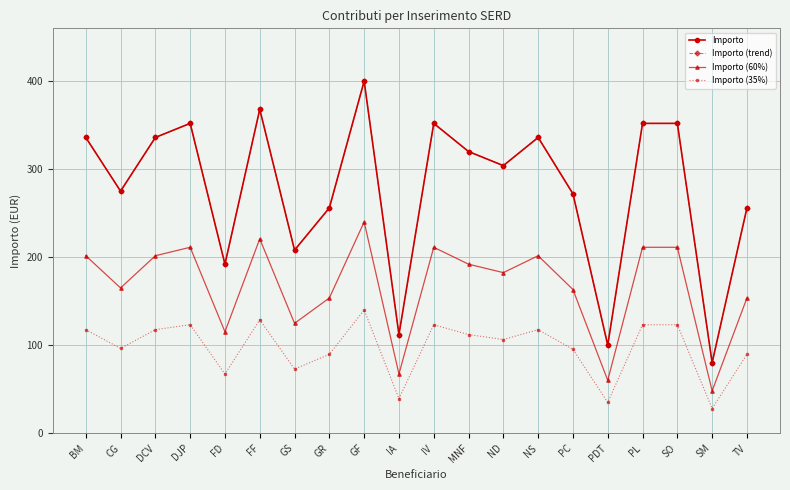

What is the sum of all Importo (60%) values?

3335.4